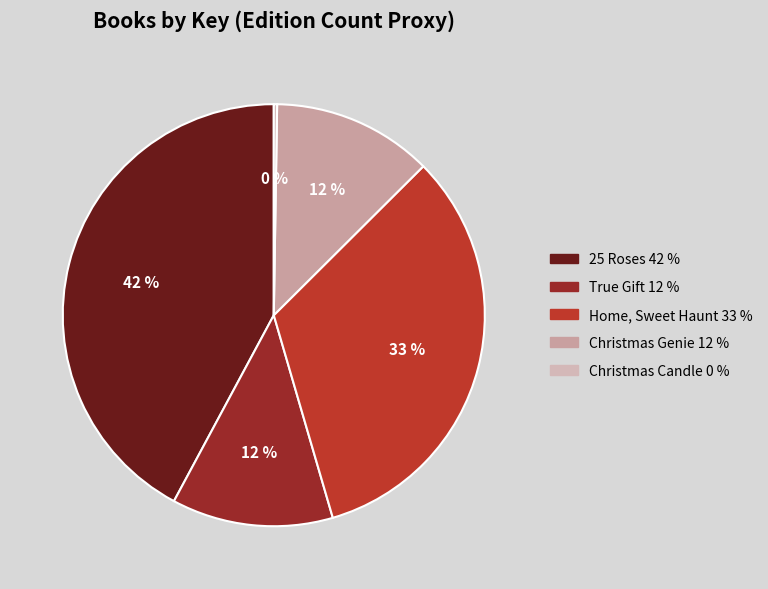

How much of the chart is everything except Home, Sweet Haunt?

67.0%